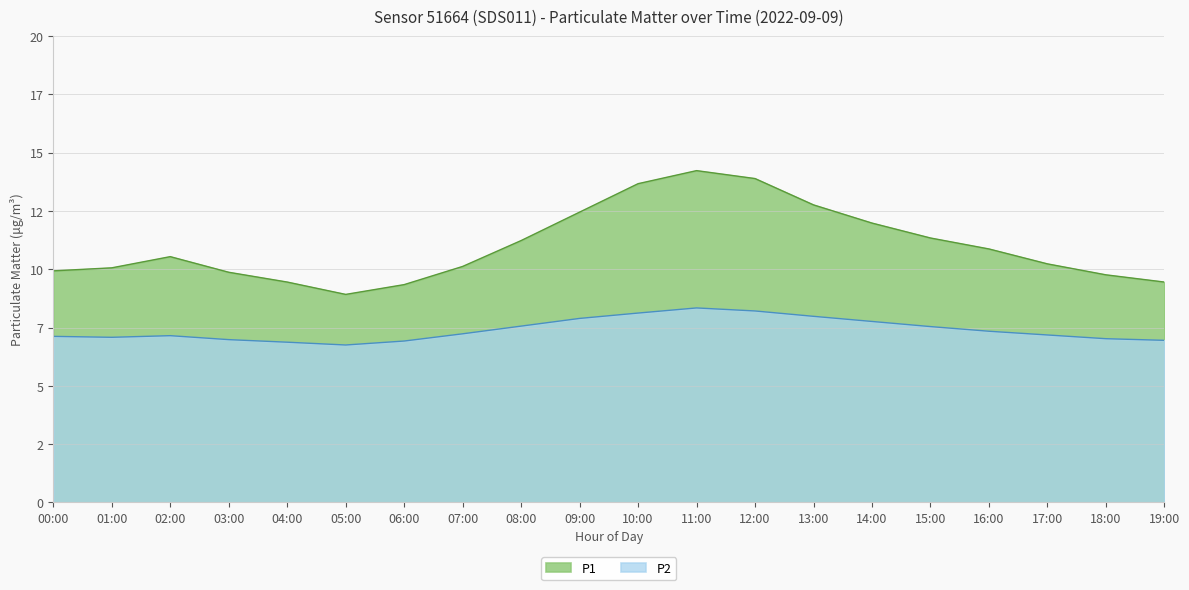

Which category has the highest value across all series?

11:00